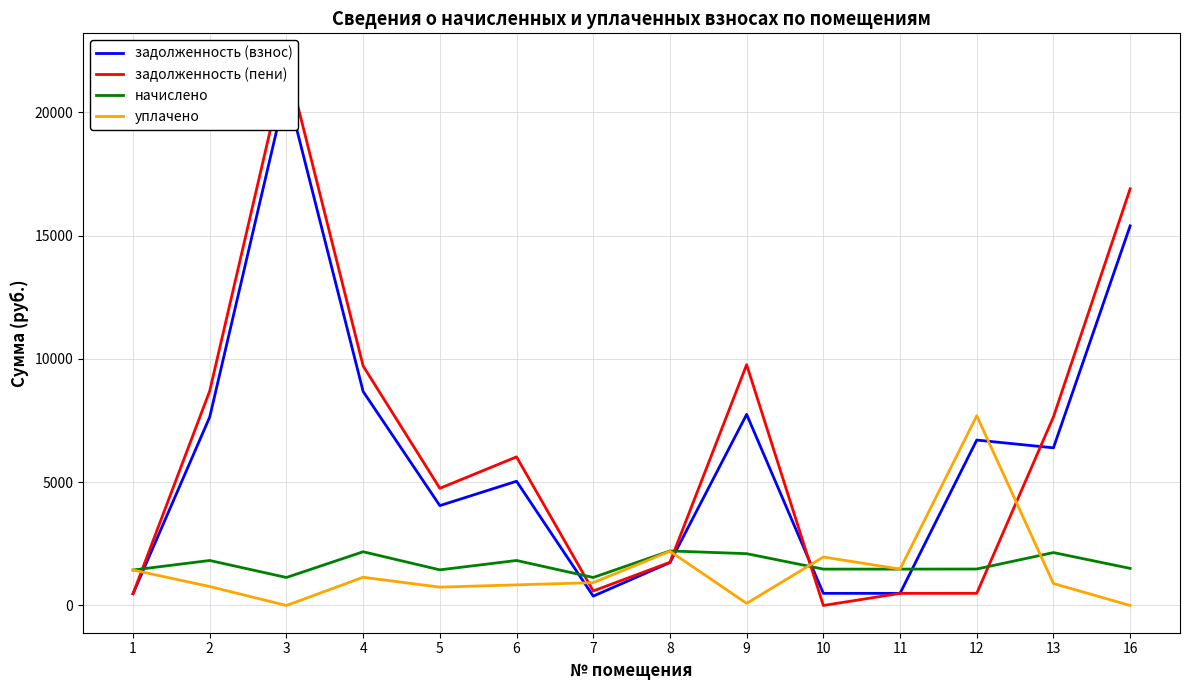

Which series has the widest spread of values?

задолженность (пени)